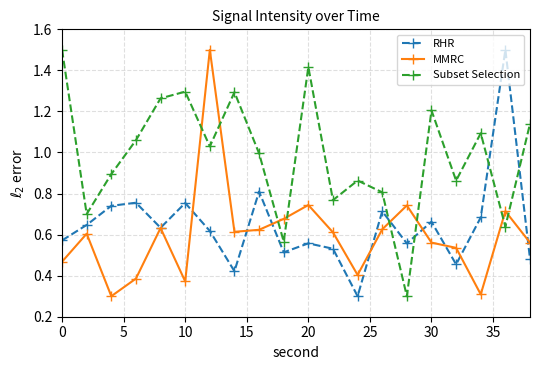

Which series has the largest total across all categories?

Subset Selection